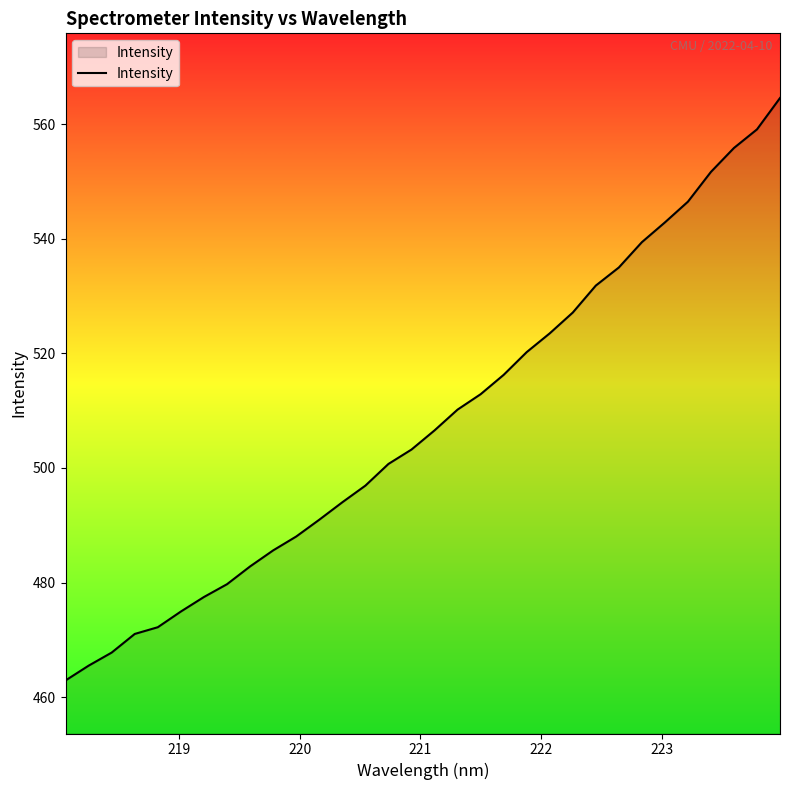

What is the maximum value shown in the chart?

564.6